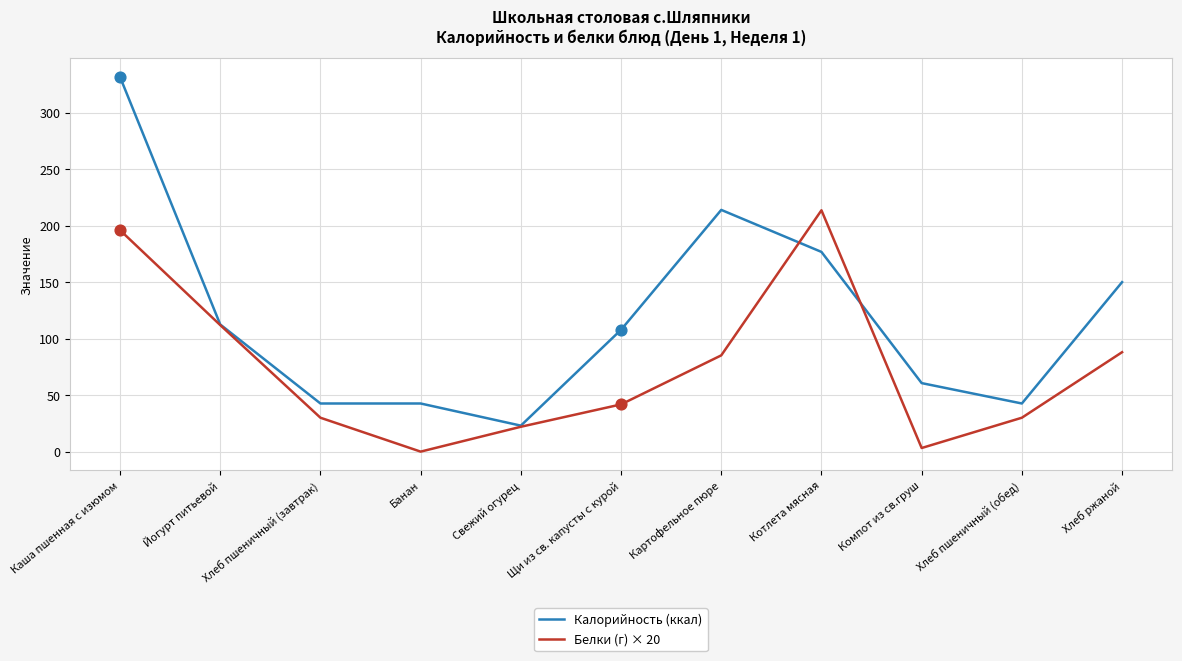

What is the spread (max minus min) of values at Щи из св. капусты с курой?

66.0